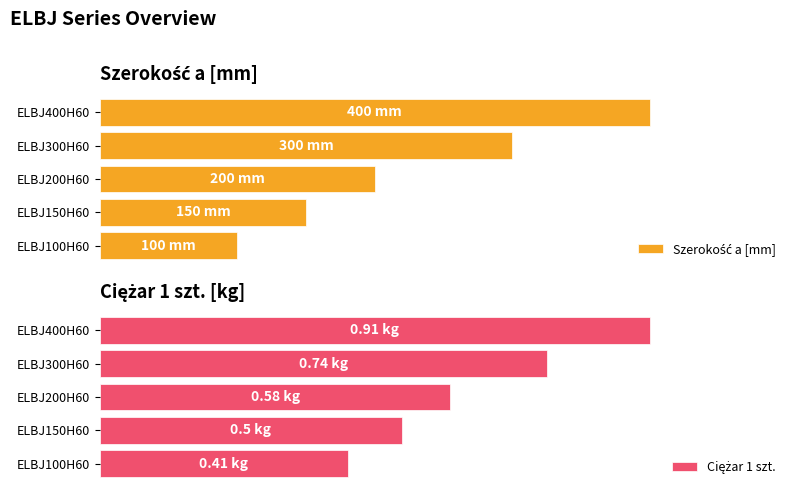

Count the Ciężar 1 szt. values in the range 0 to 1.

5